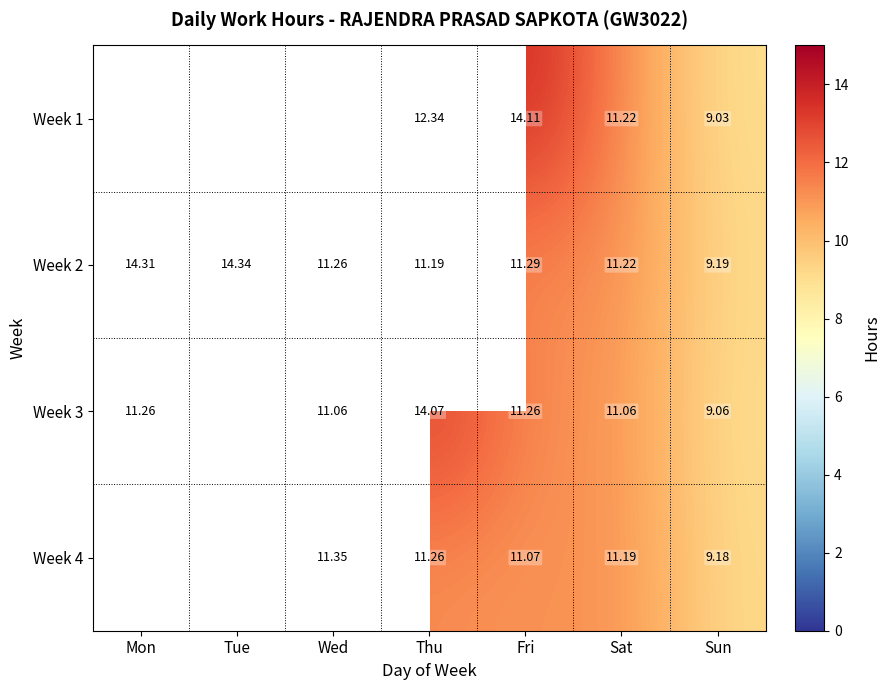

Is it true that Week 1 equals 21.0 at Thu?

False